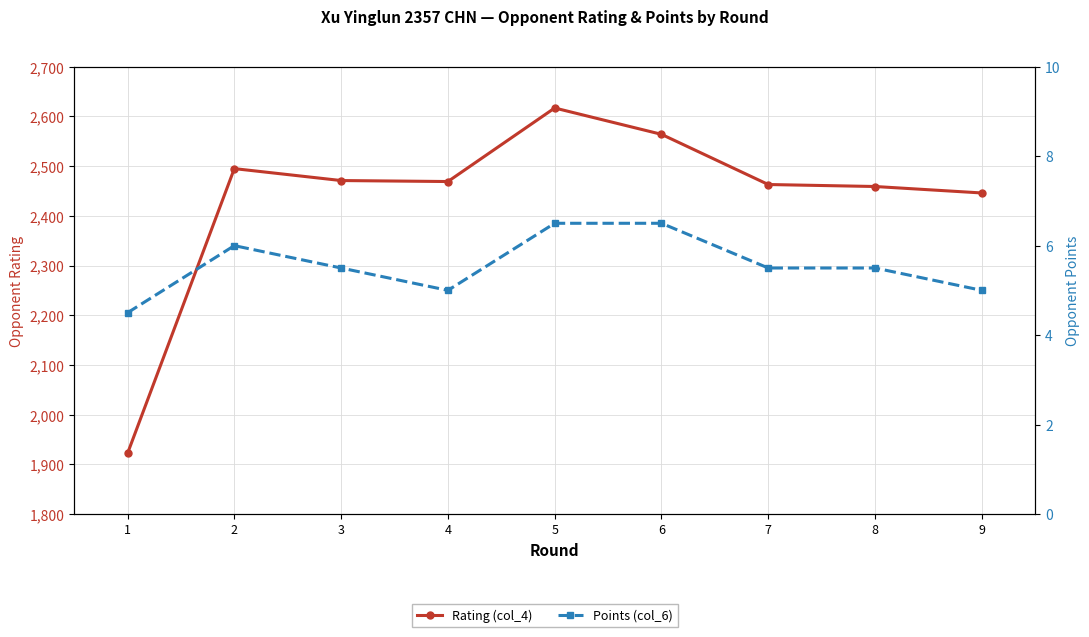

Rank the series by their maximum value, from lowest to highest.

Points (col_6), Rating (col_4)